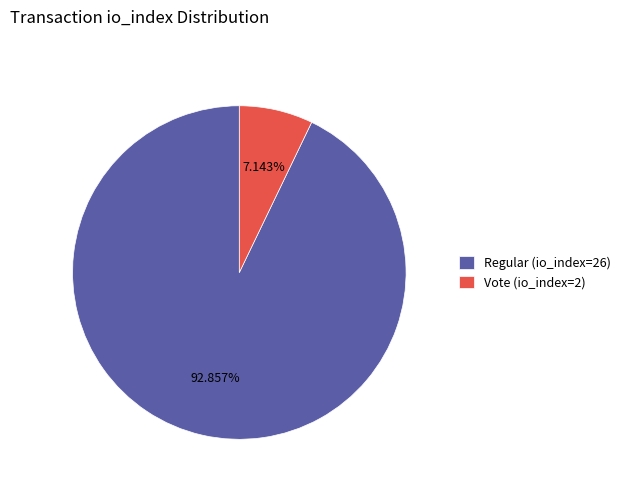

Rank the categories by value from highest to lowest.

Regular (io_index=26), Vote (io_index=2)